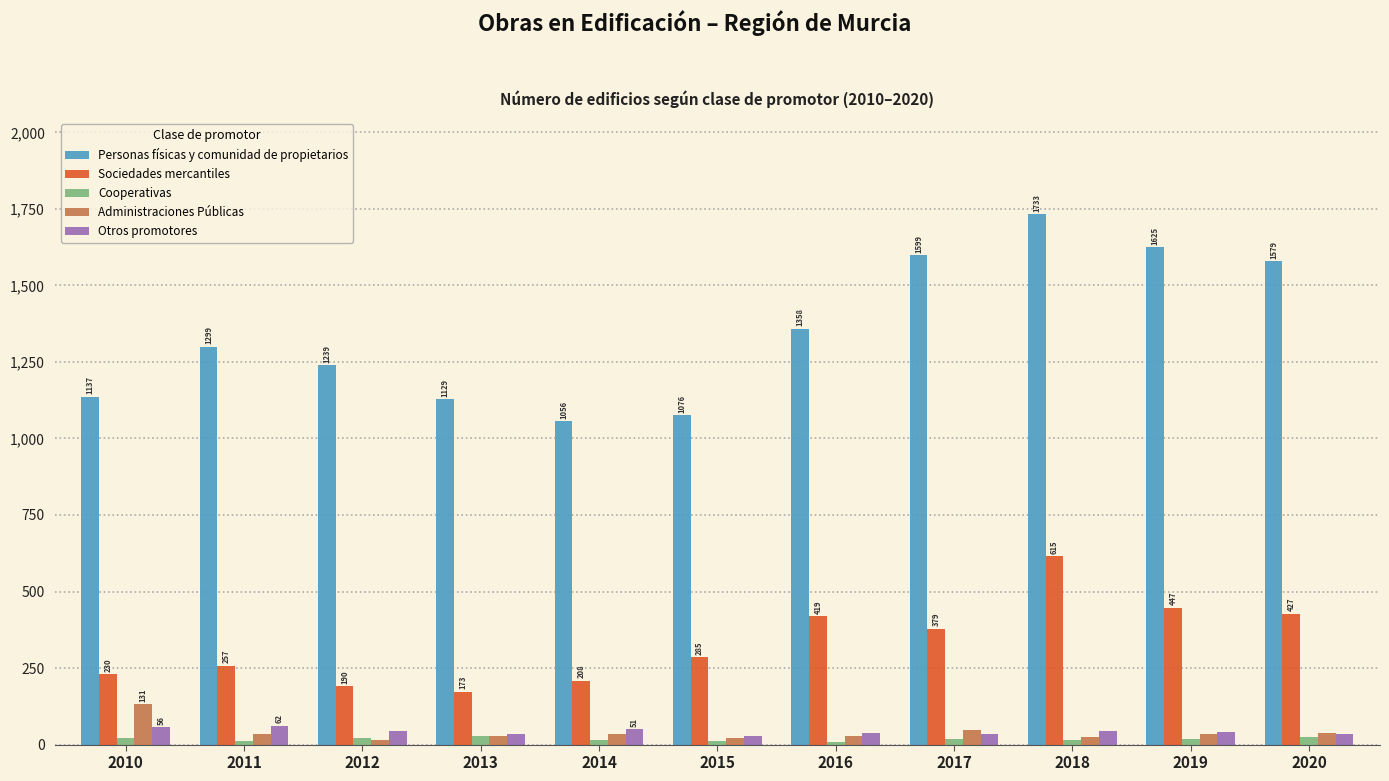

At how many categories does at least one series exceed 904?

11